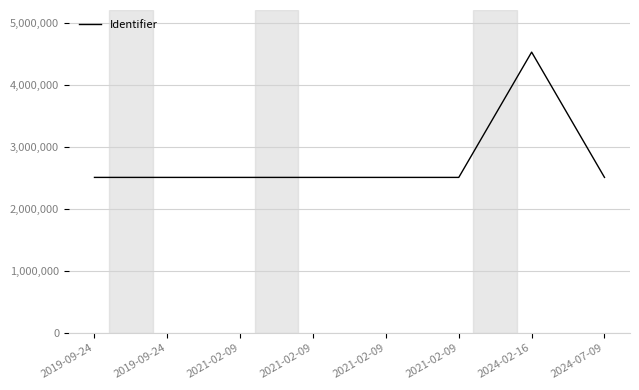

Is this an area chart (filled region under the line)?

No